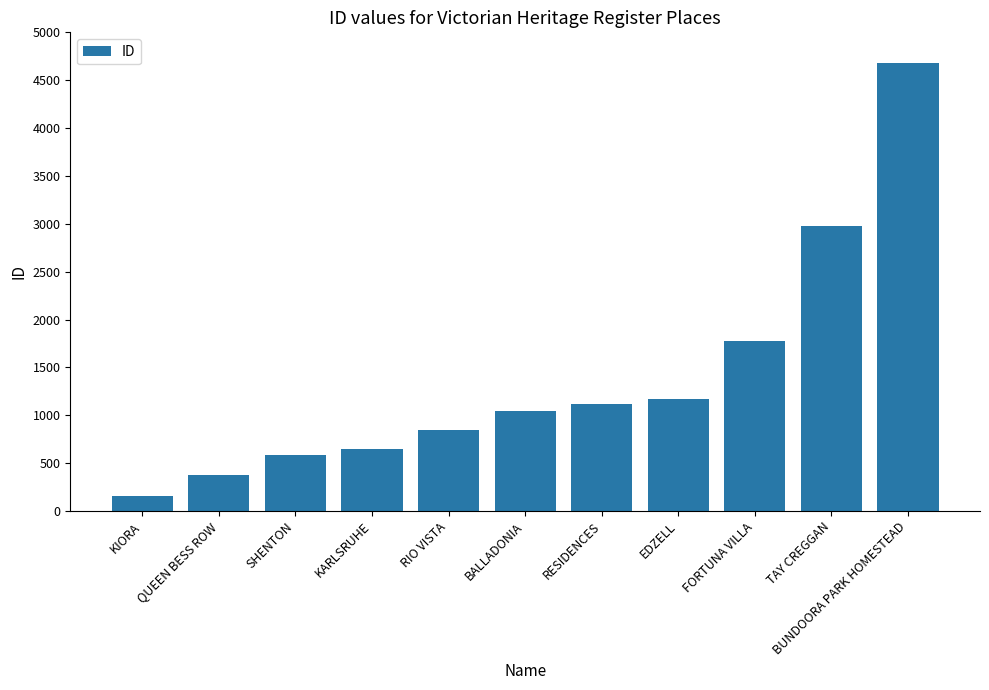

Reading right to left, extract all data points from this chart.

BUNDOORA PARK HOMESTEAD=4678	TAY CREGGAN=2976	FORTUNA VILLA=1775	EDZELL=1167	RESIDENCES=1113	BALLADONIA=1043	RIO VISTA=843	KARLSRUHE=644	SHENTON=580	QUEEN BESS ROW=373	KIORA=161